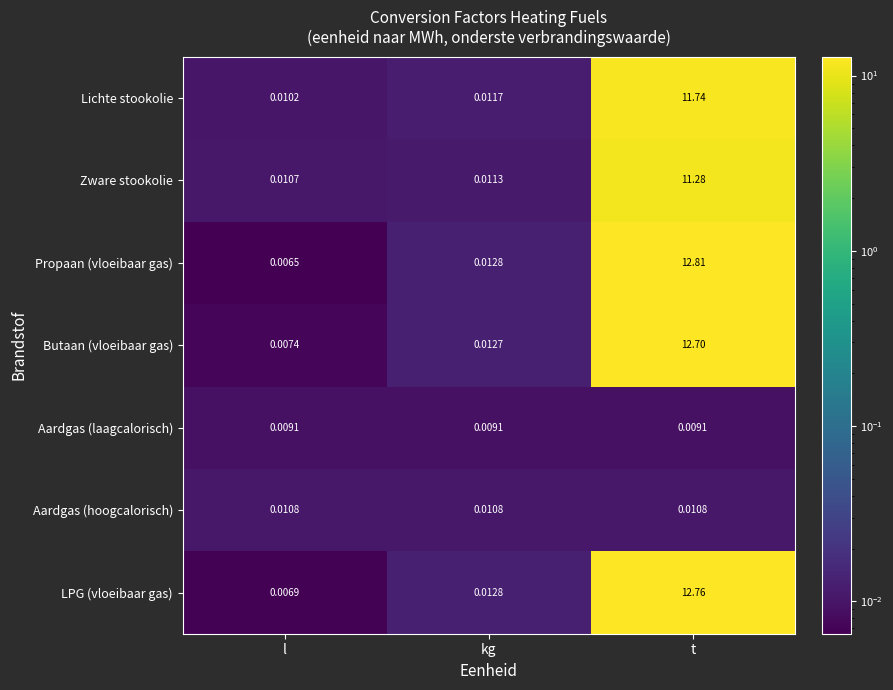

At which label does Butaan (vloeibaar gas) reach its peak?

t